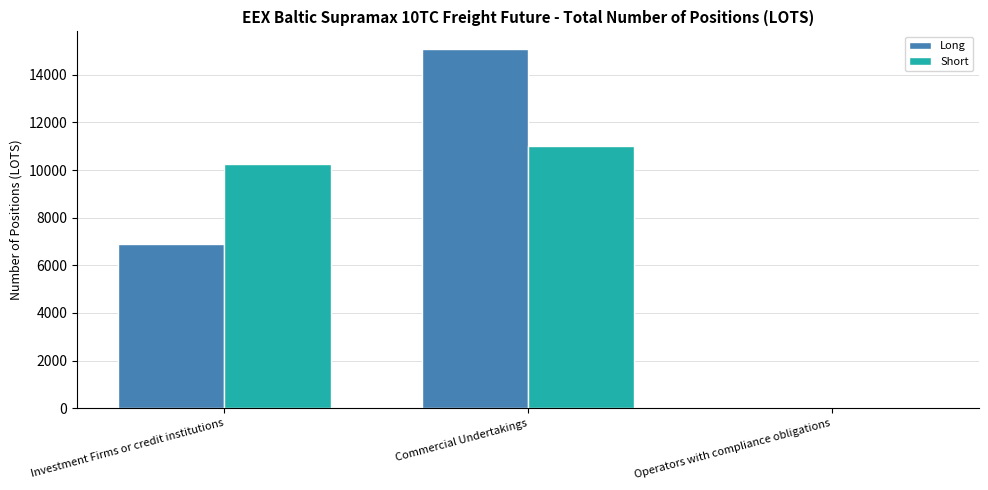

The Short series shows 11024.9 at Commercial Undertakings. True or false?

True